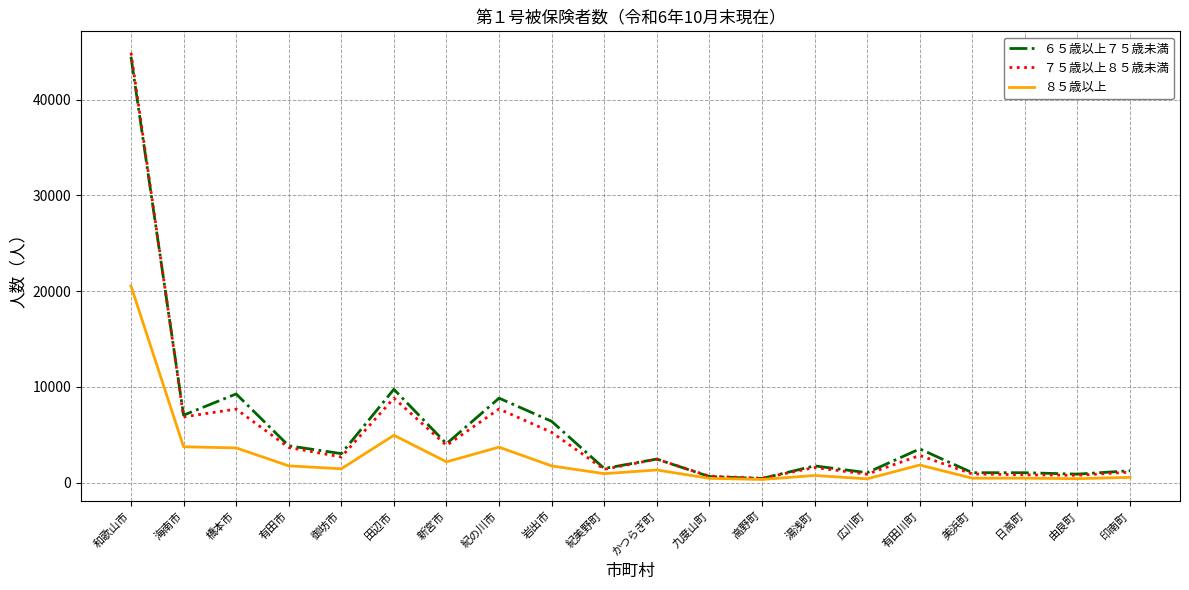

What is the difference between the maximum and minimum values in the ７５歳以上８５歳未満 series?

44451